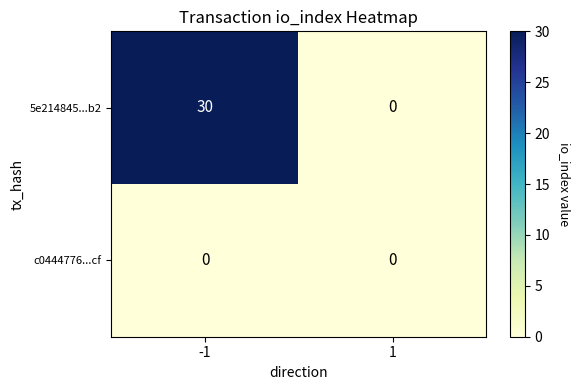

Is it true that 5e214845...b2 equals 17 at -1?

False